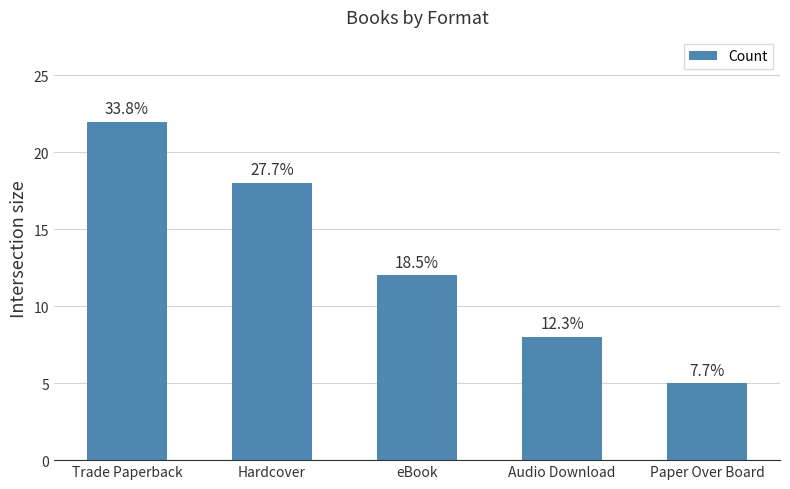

What is the difference between the second highest and minimum values?

13